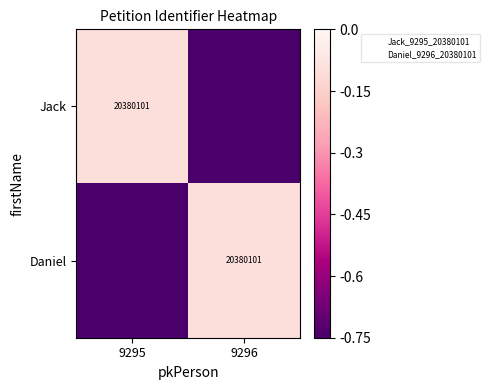

The value of Jack at 9296 is -0.8. True or false?

True